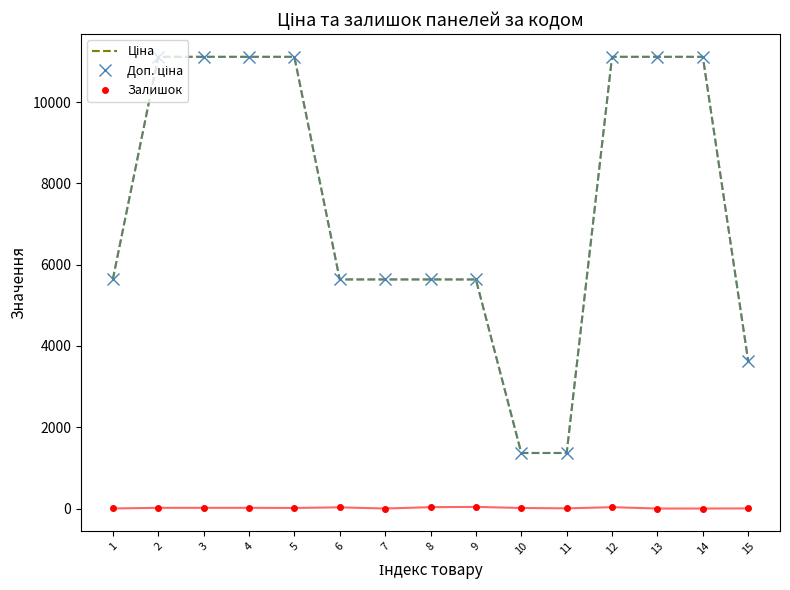

True or false: Залишок has more than 1 points higher than both neighbors.

True